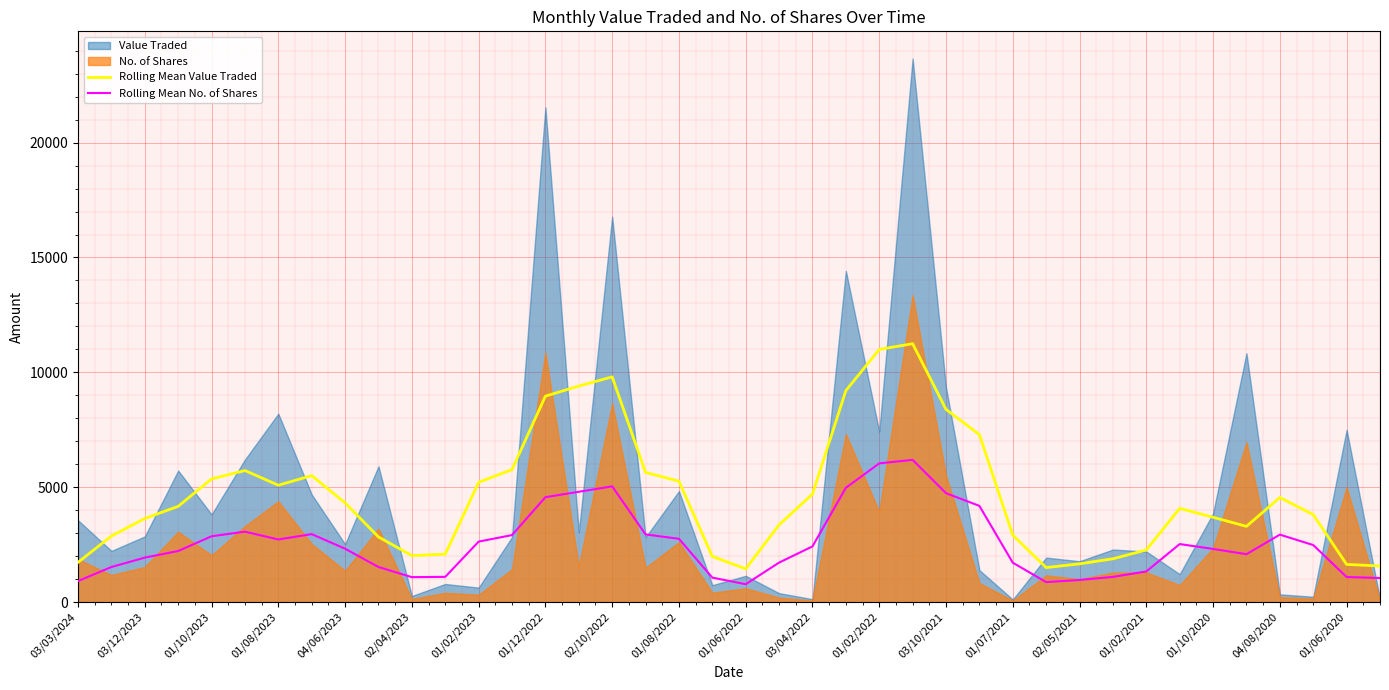

What is the maximum value for Rolling Mean Value Traded?

11248.8